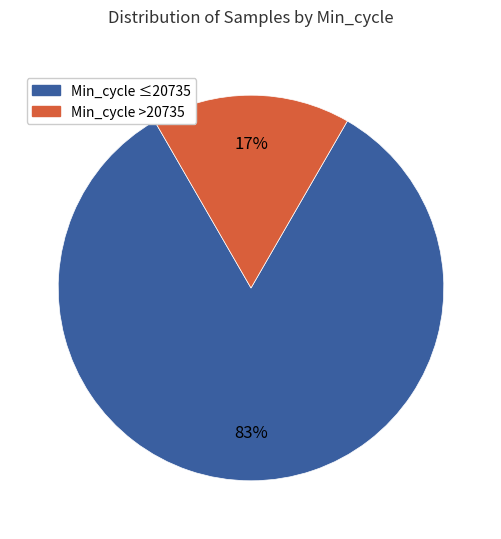

Is there a majority slice in this chart?

Yes